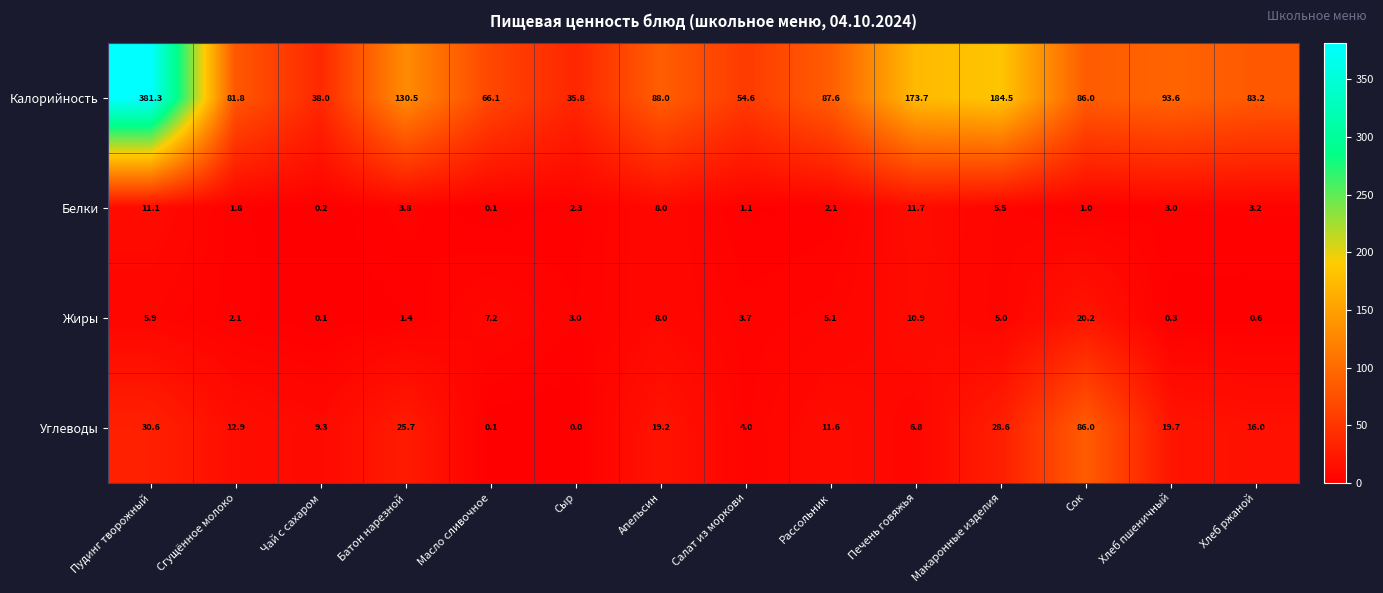

The Жиры series shows 1.3 at Сгущённое молоко. True or false?

False